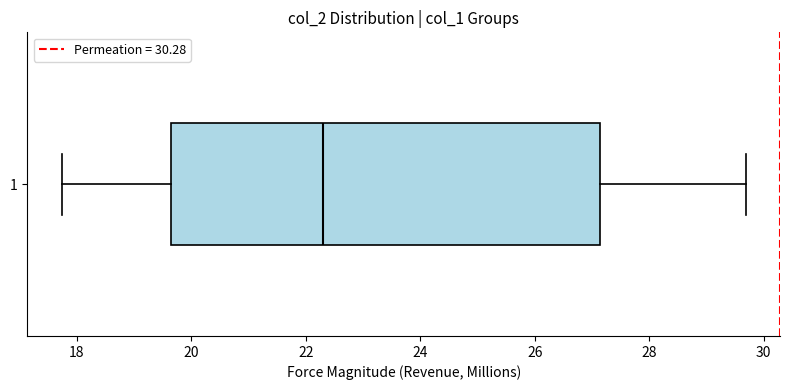

Transcribe this box plot: give where the median line is, the range the box spans, and where the two whiskers end, as read against the x-axis. The values are not printed on the chart, so give them approximately, as read against the axis.

median 22.4, box 19.6 to 27.2, whiskers 17.8 to 29.6